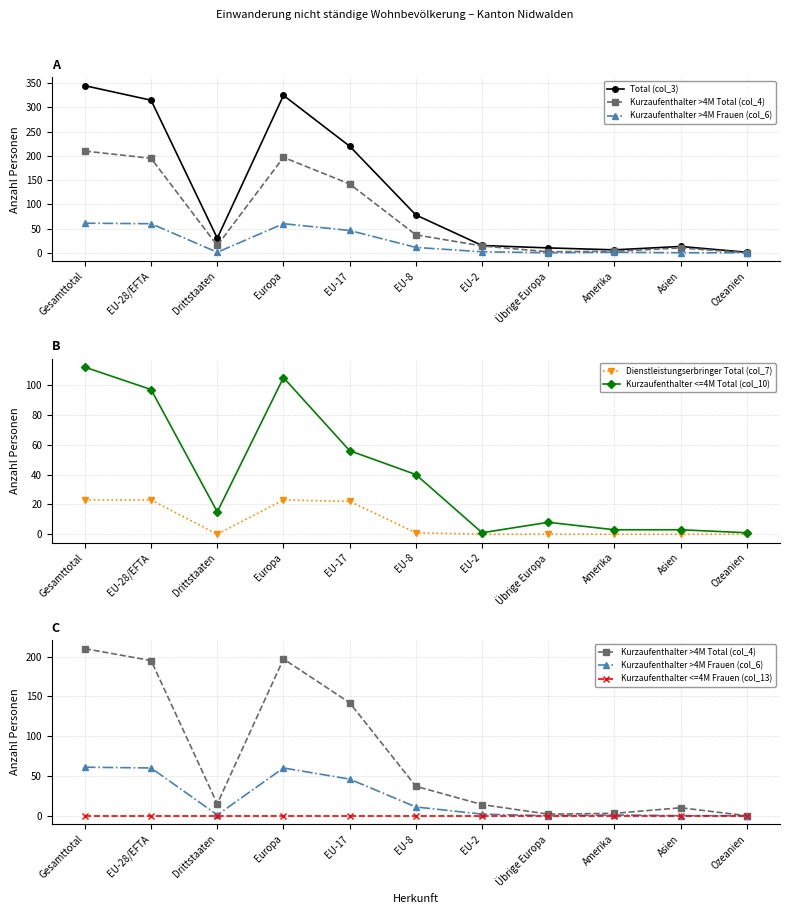

What are all the series names shown in the legend?

Total (col_3), Kurzaufenthalter >4M Total (col_4), Kurzaufenthalter >4M Frauen (col_6), Dienstleistungserbringer Total (col_7), Kurzaufenthalter <=4M Total (col_10), Kurzaufenthalter <=4M Frauen (col_13)